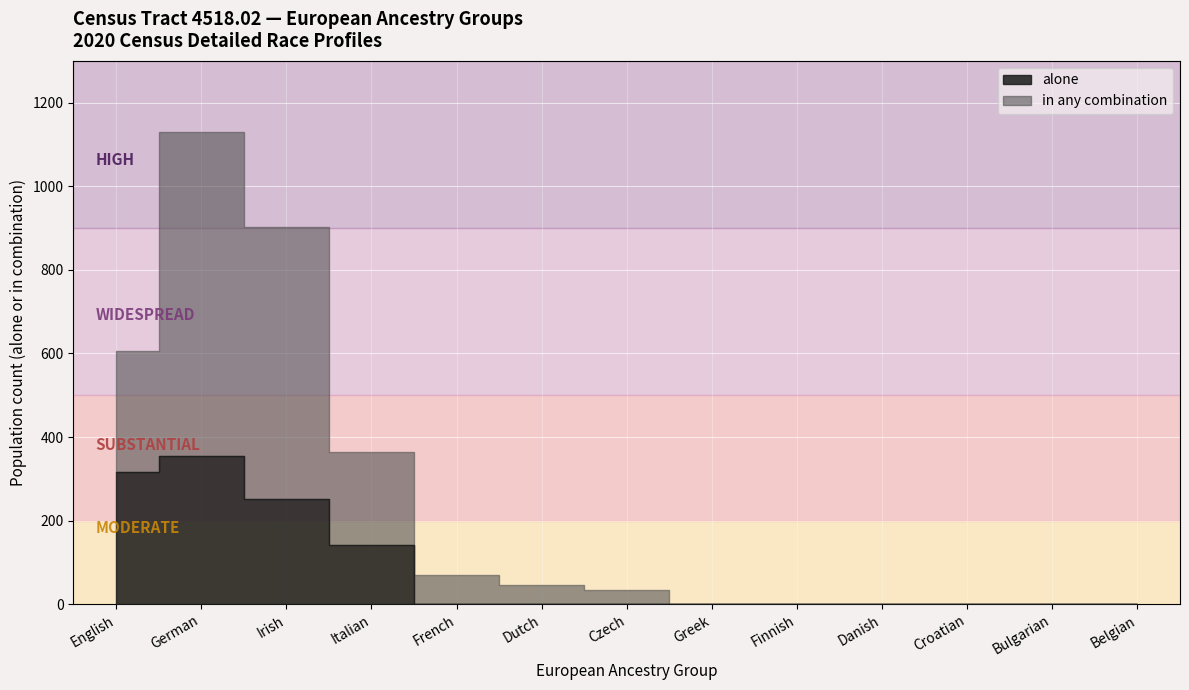

At which label does in any combination first exceed 34?

English